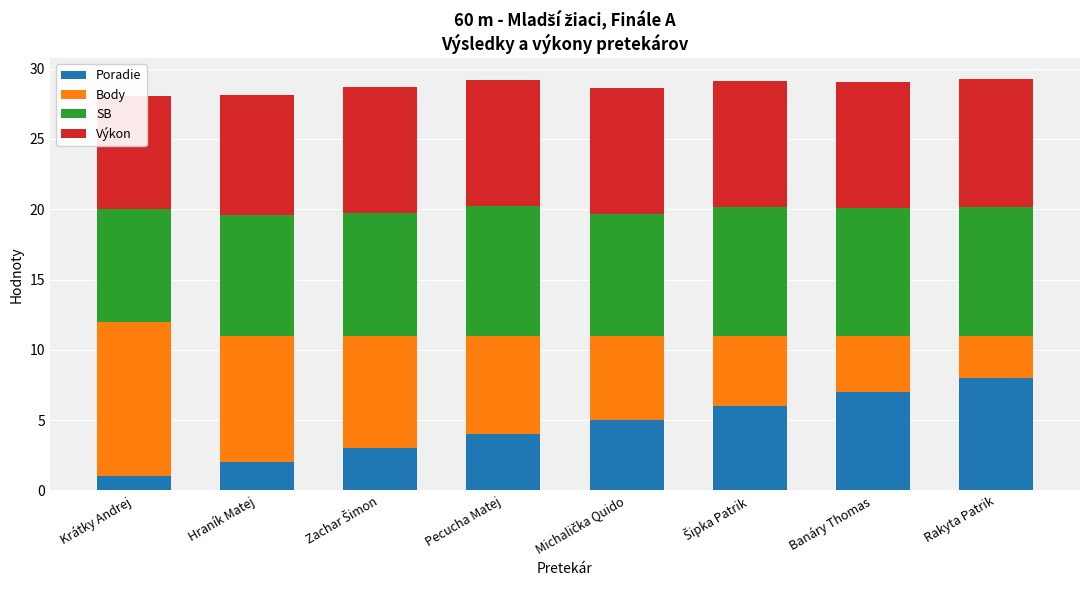

Is the value of SB at Rakyta Patrik greater than the value of Body at Zachar Šimon?

Yes